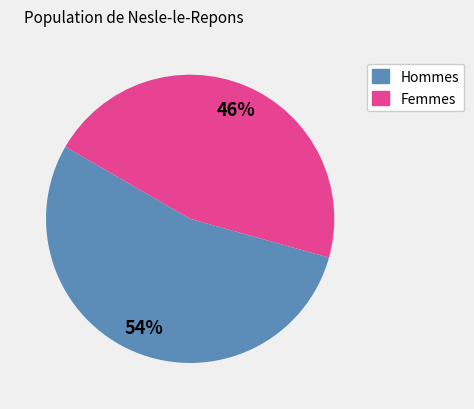

Combined, do Hommes and Femmes account for over 50%?

Yes